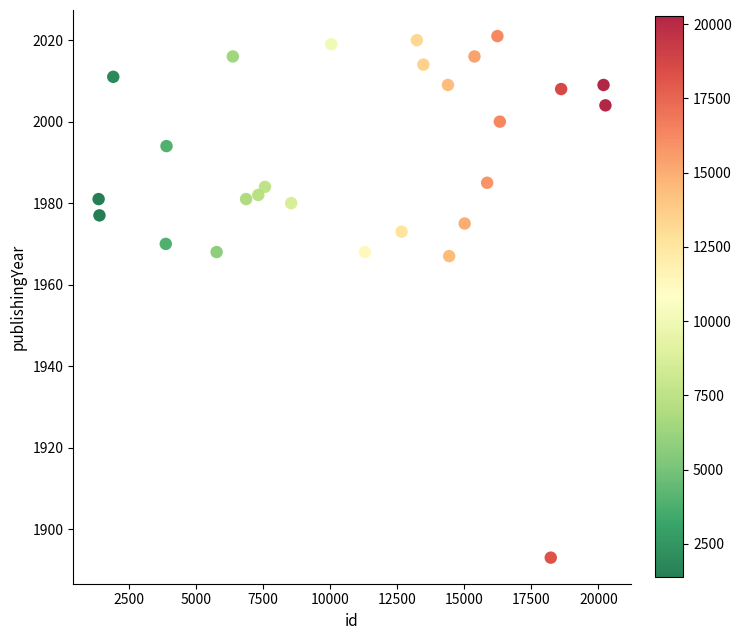

What is the range of Y values (max minus min)?

128